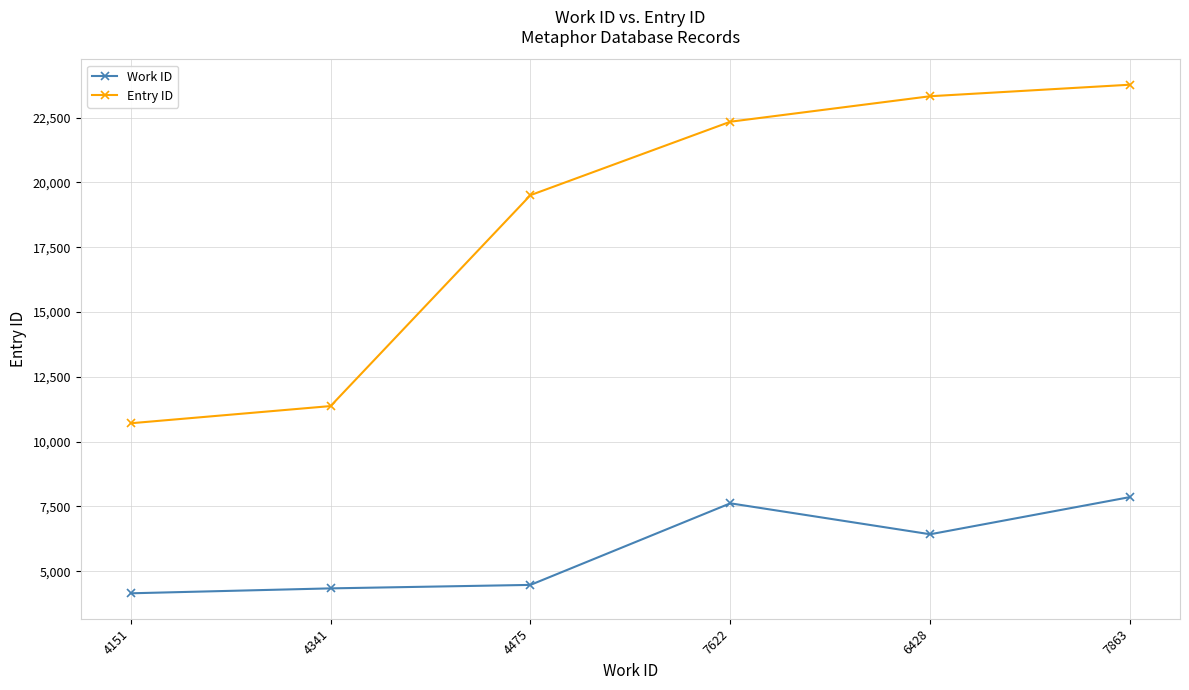

Does the chart display data point markers on the line(s)?

Yes